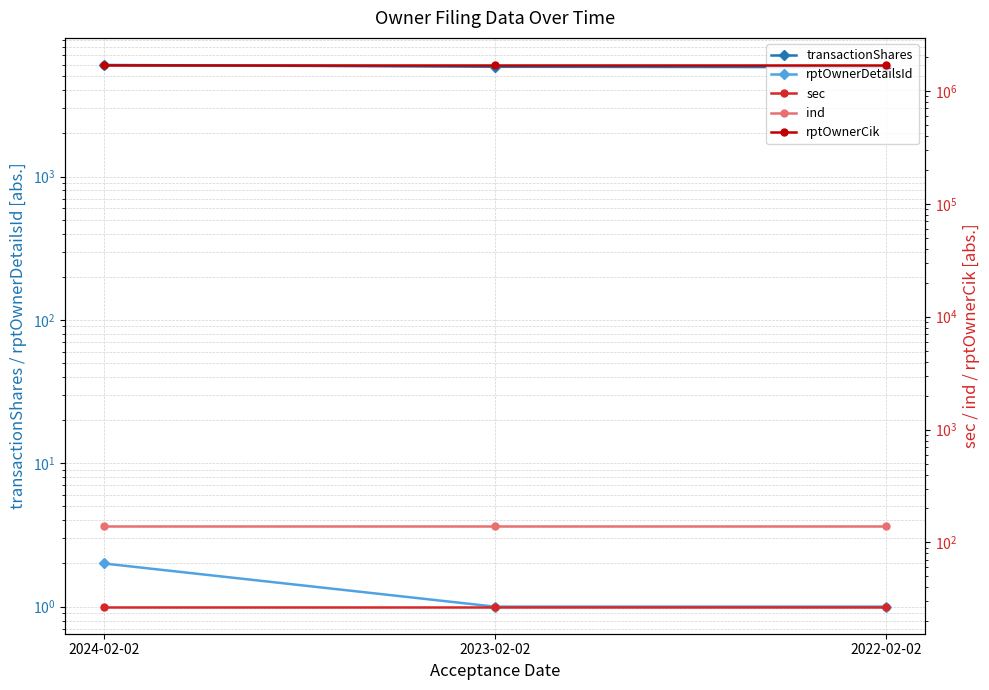

At which label is rptOwnerDetailsId closest to 1?

2023-02-02